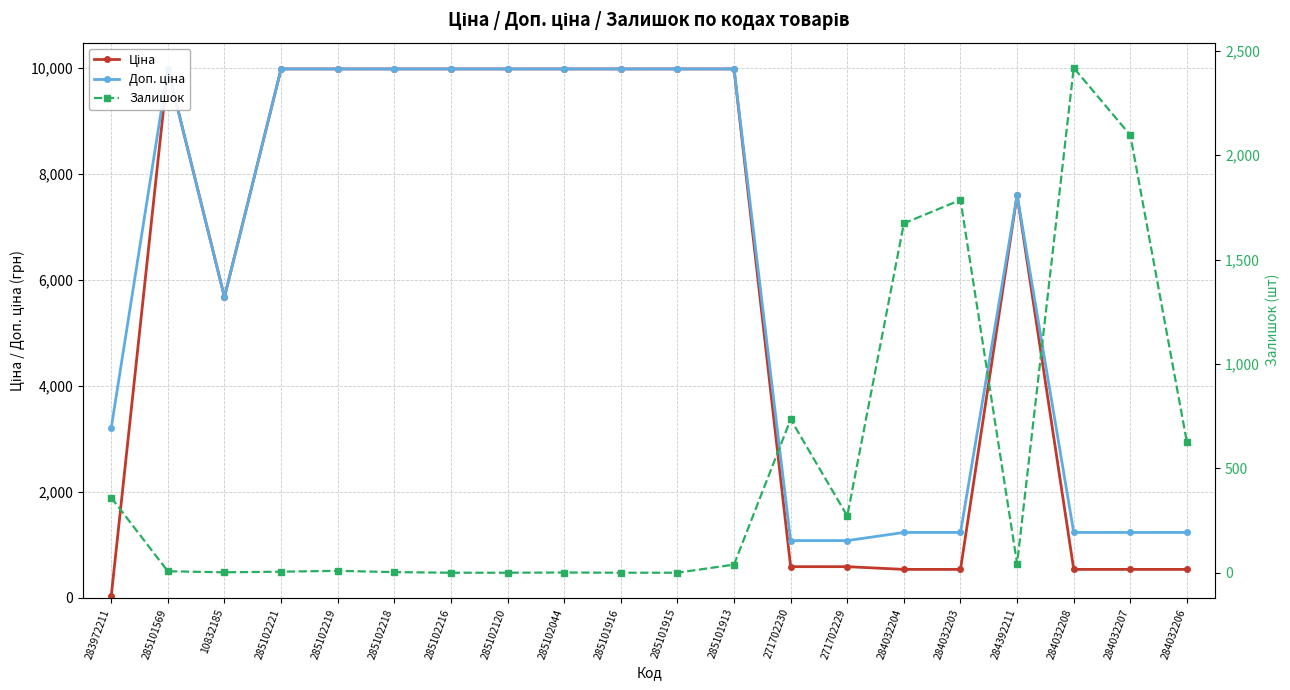

What is the minimum value for Доп. ціна?

1081.7